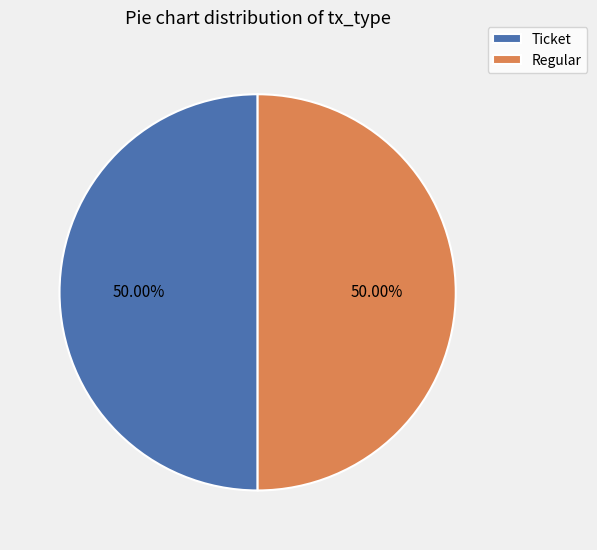

To the nearest percent, what is the average slice percentage?

50%